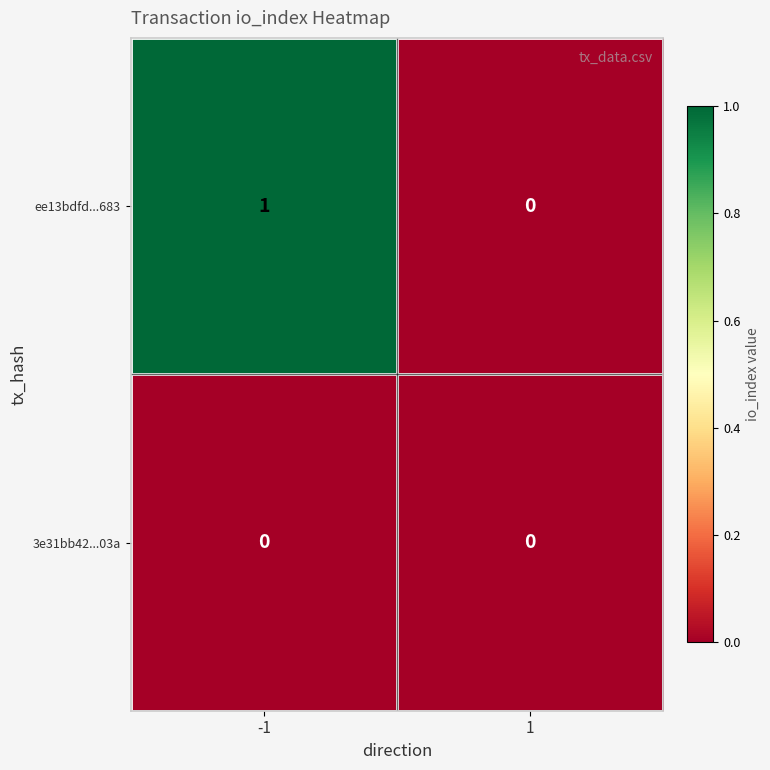

How many series are shown in this chart?

2